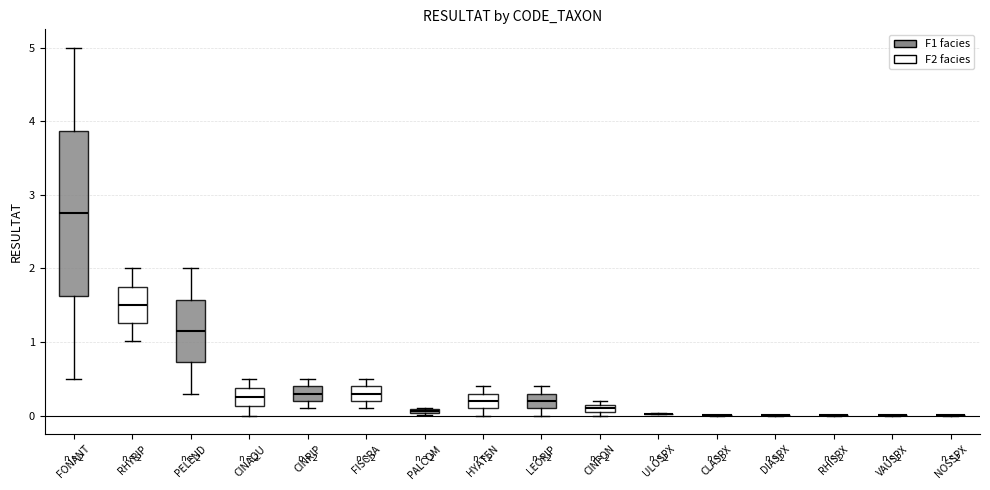

Comparing the boxes themselves (not the whiskers), which one is the tallest?

FONANT